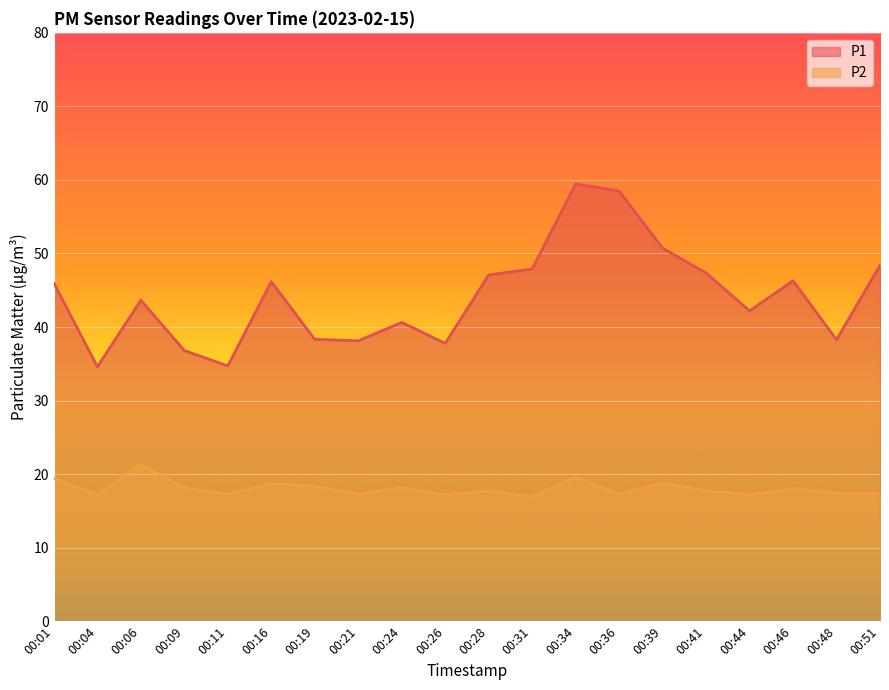

True or false: P1 and P2 cross at least once.

False